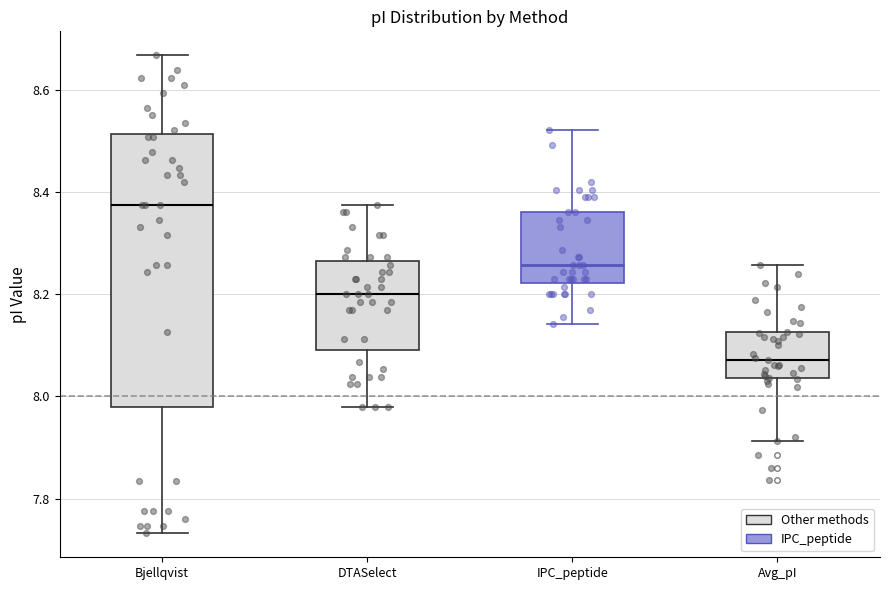

Which box is the tallest, from its lower edge to its upper edge?

Bjellqvist